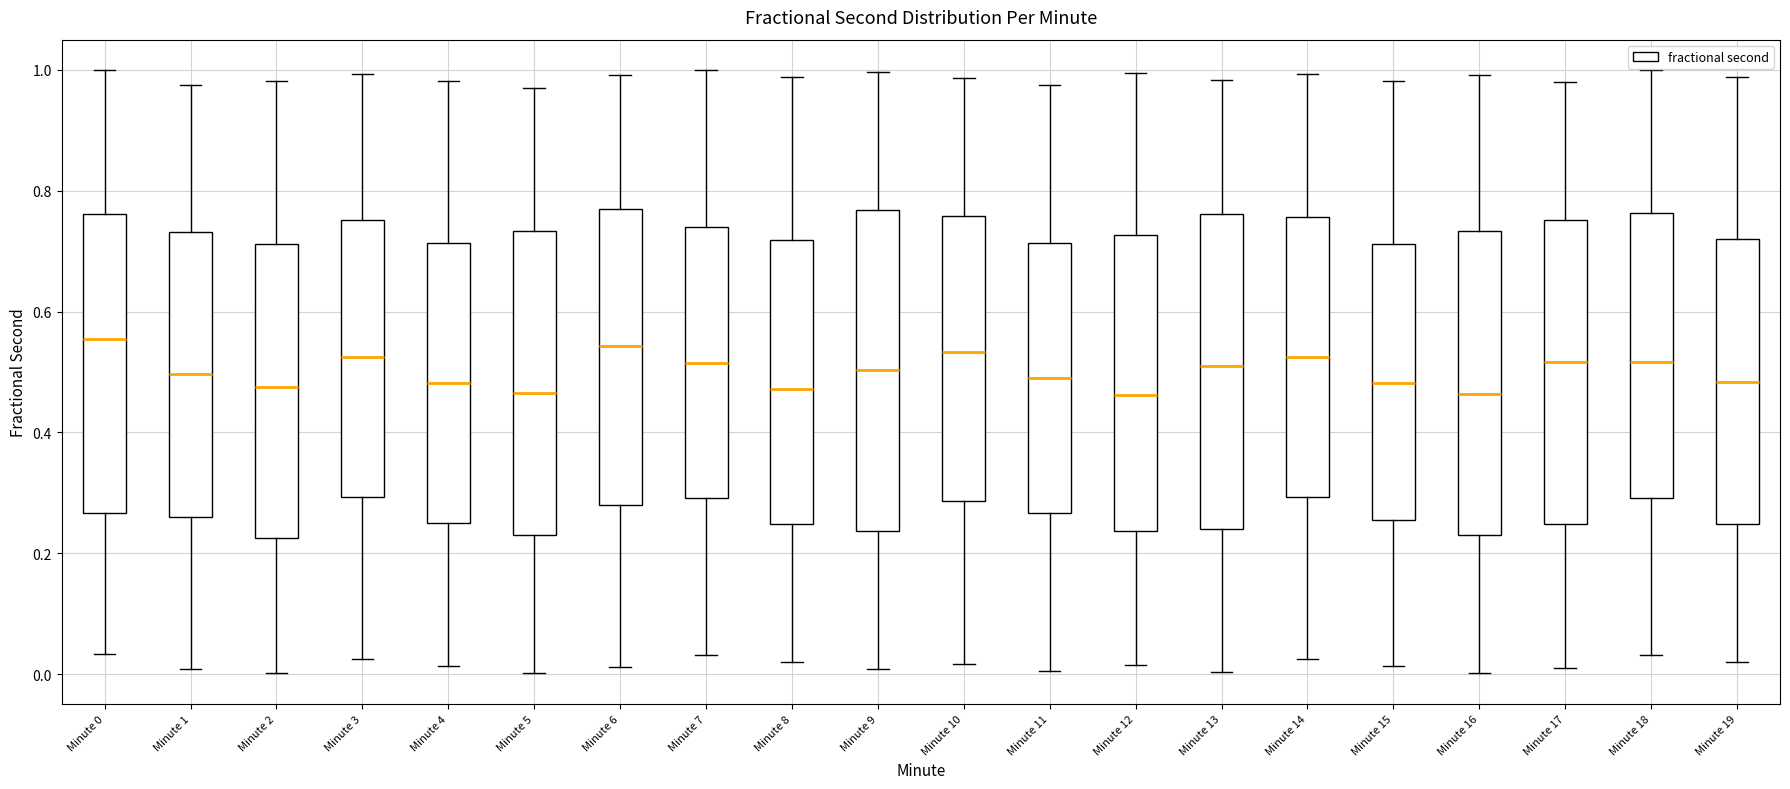

Reading left to right, transcribe this box plot: for each box, give where its median line is, the range the box spans, and where its two whiskers end, as read against the y-axis. The values are not printed on the chart, so give them approximately, as read against the axis.

Minute 0: median 0.56, box 0.26 to 0.76, whiskers 0.04 to 1.00
Minute 1: median 0.50, box 0.26 to 0.74, whiskers 0.00 to 0.98
Minute 2: median 0.48, box 0.22 to 0.72, whiskers 0.00 to 0.98
Minute 3: median 0.52, box 0.30 to 0.76, whiskers 0.02 to 1.00
Minute 4: median 0.48, box 0.26 to 0.72, whiskers 0.02 to 0.98
Minute 5: median 0.46, box 0.24 to 0.74, whiskers 0.00 to 0.98
Minute 6: median 0.54, box 0.28 to 0.76, whiskers 0.02 to 1.00
Minute 7: median 0.52, box 0.30 to 0.74, whiskers 0.04 to 1.00
Minute 8: median 0.48, box 0.24 to 0.72, whiskers 0.02 to 0.98
Minute 9: median 0.50, box 0.24 to 0.76, whiskers 0.00 to 1.00
Minute 10: median 0.54, box 0.28 to 0.76, whiskers 0.02 to 0.98
Minute 11: median 0.50, box 0.26 to 0.72, whiskers 0.00 to 0.98
Minute 12: median 0.46, box 0.24 to 0.72, whiskers 0.02 to 1.00
Minute 13: median 0.50, box 0.24 to 0.76, whiskers 0.00 to 0.98
Minute 14: median 0.52, box 0.30 to 0.76, whiskers 0.02 to 1.00
Minute 15: median 0.48, box 0.26 to 0.72, whiskers 0.02 to 0.98
Minute 16: median 0.46, box 0.24 to 0.74, whiskers 0.00 to 1.00
Minute 17: median 0.52, box 0.24 to 0.76, whiskers 0.02 to 0.98
Minute 18: median 0.52, box 0.30 to 0.76, whiskers 0.04 to 1.00
Minute 19: median 0.48, box 0.24 to 0.72, whiskers 0.02 to 0.98